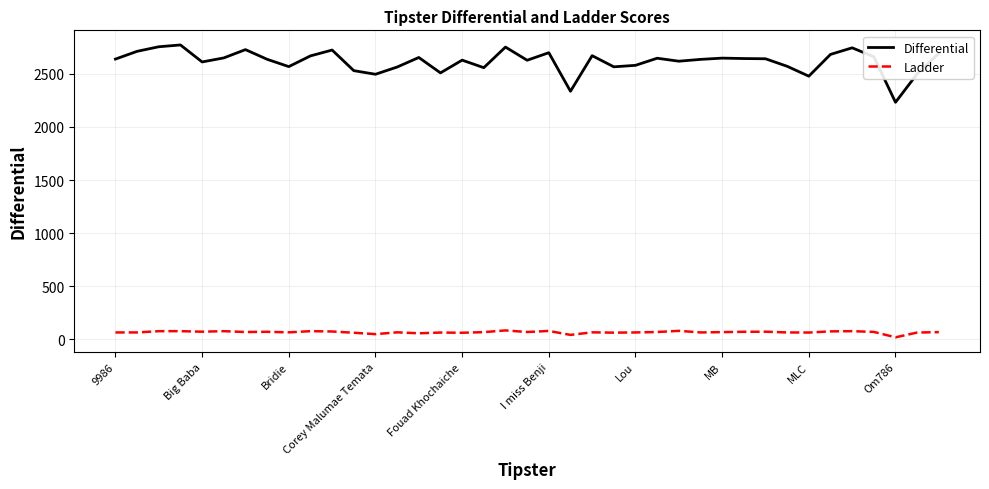

What is the lowest value of the Differential series?

2232